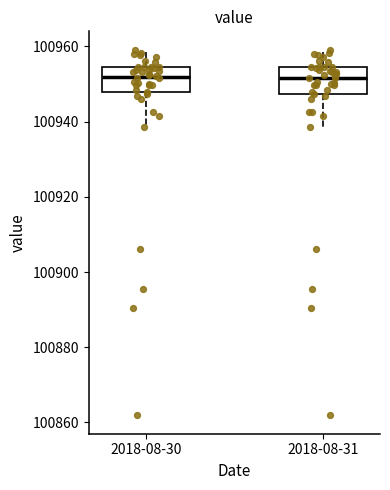

Where is the upper edge of the box for 2018-08-30 on the y-axis? The values are not printed on the chart, so give them approximately, as read against the axis.

100954